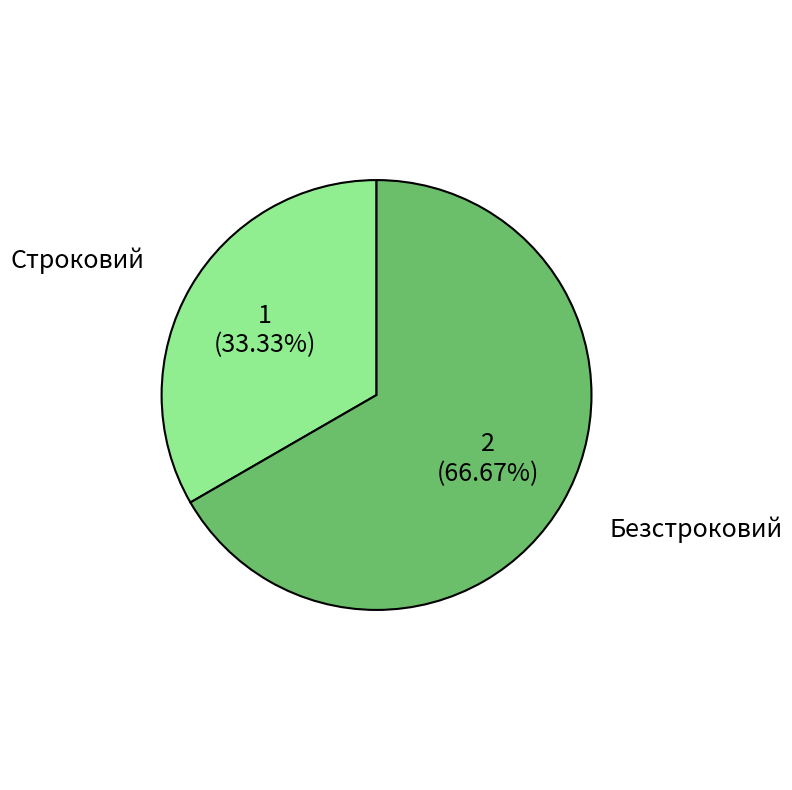

Which slice is the largest?

Безстроковий